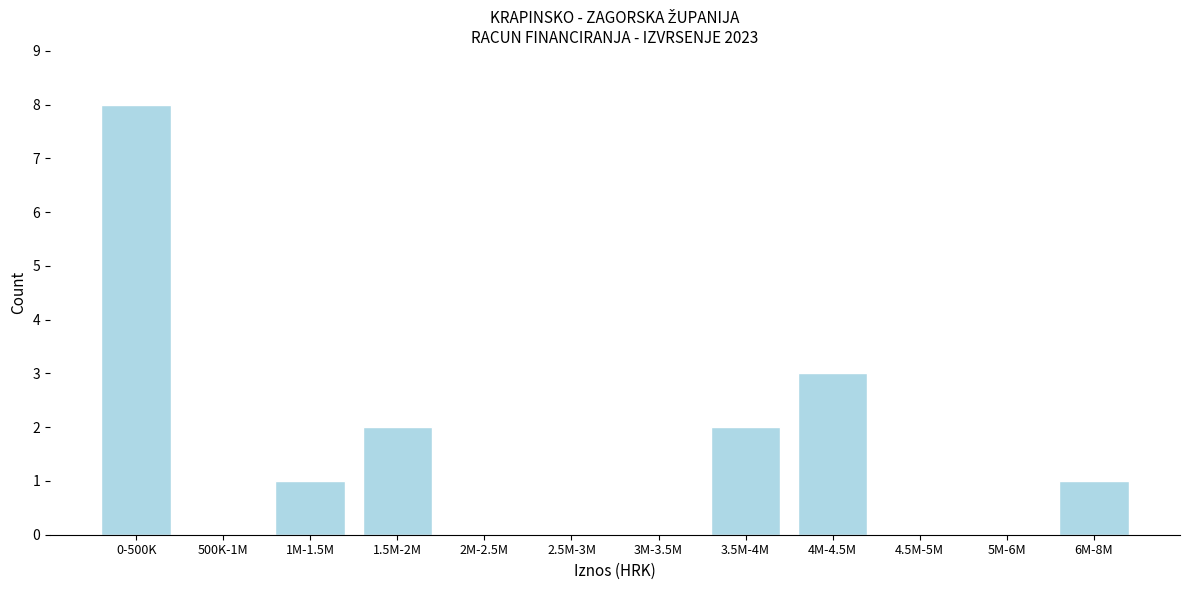

Reading right to left, extract all data points from this chart.

6M-8M=1	5M-6M=0	4.5M-5M=0	4M-4.5M=3	3.5M-4M=2	3M-3.5M=0	2.5M-3M=0	2M-2.5M=0	1.5M-2M=2	1M-1.5M=1	500K-1M=0	0-500K=8